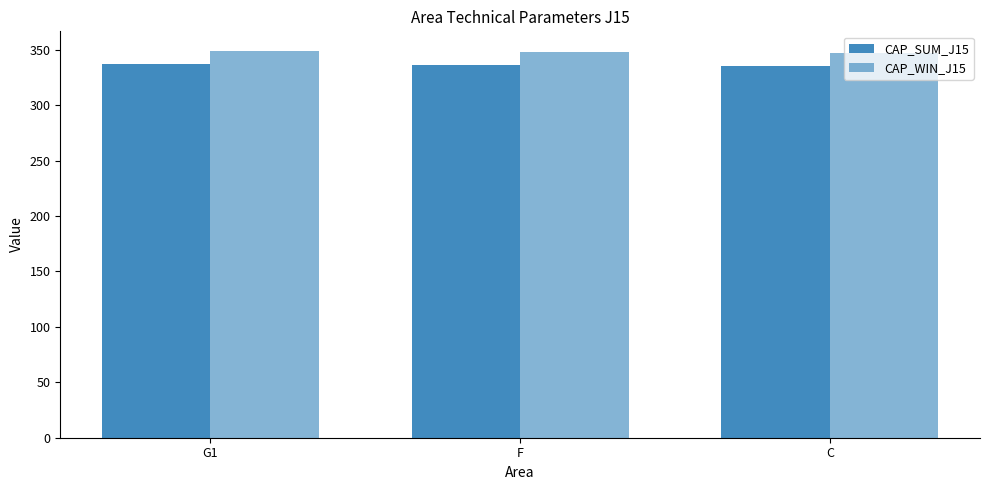

Which series has the largest total across all categories?

CAP_WIN_J15